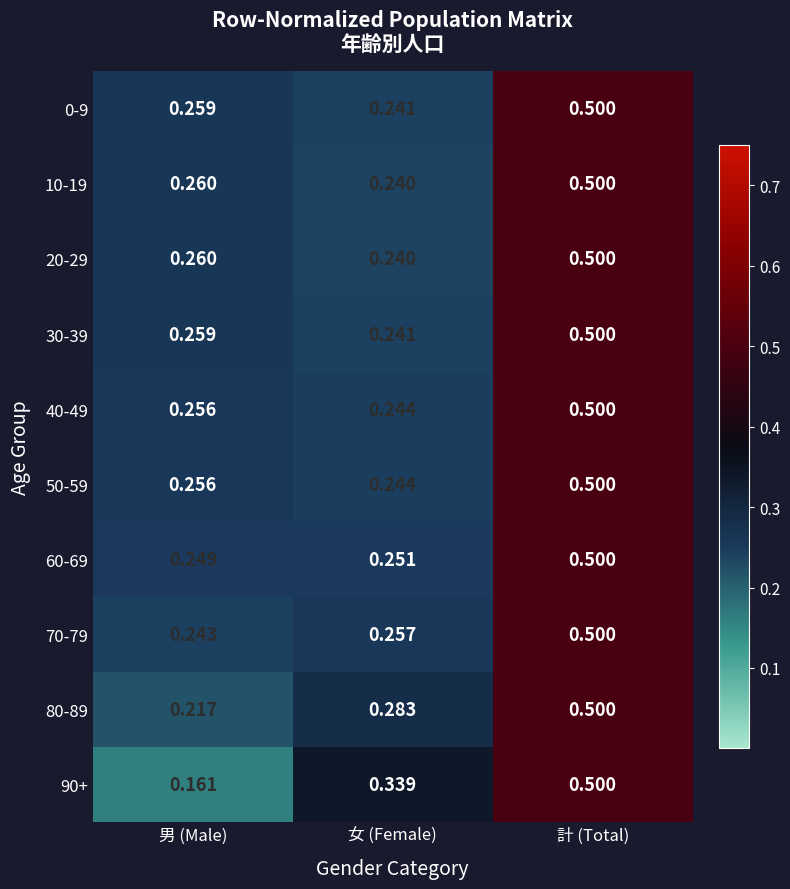

At which label does 30-39 reach its peak?

計 (Total)